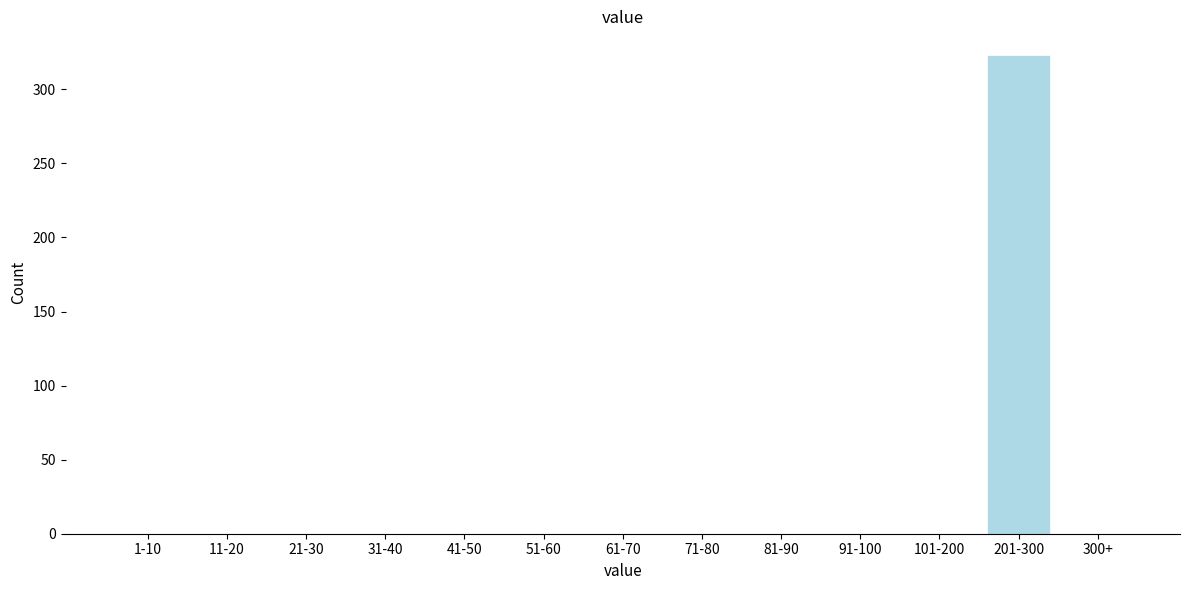

Reading left to right, what are all the values shown in this chart?

1-10=0	11-20=0	21-30=0	31-40=0	41-50=0	51-60=0	61-70=0	71-80=0	81-90=0	91-100=0	101-200=0	201-300=323	300+=0